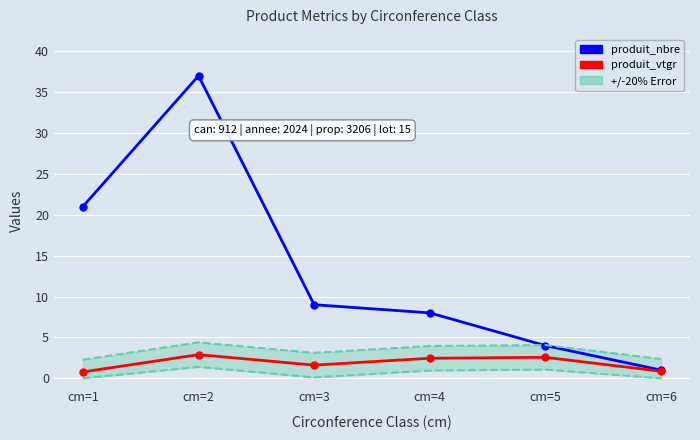

Which series has the largest total across all categories?

produit_nbre